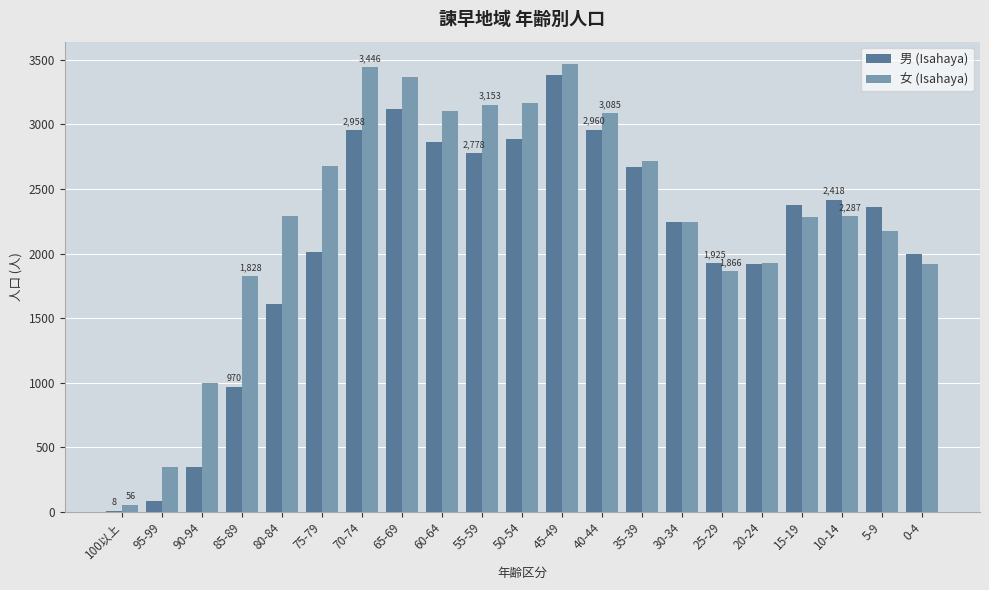

Where is 男 (Isahaya) nearest to the value 1697?

80-84